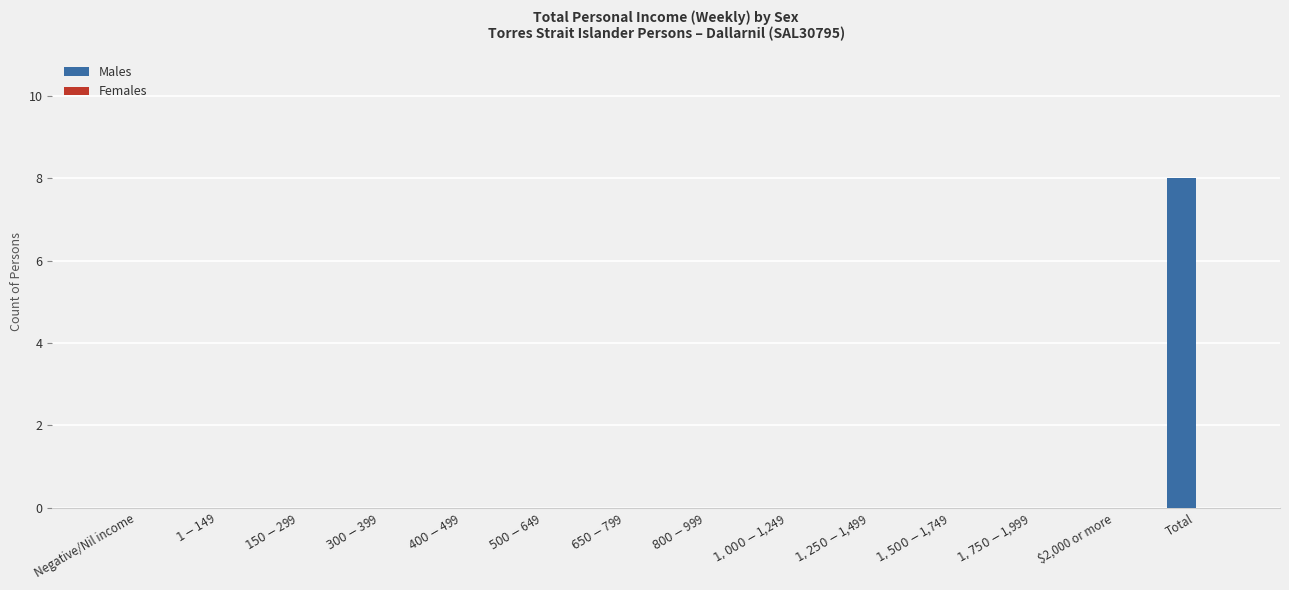

Which label corresponds to the largest value in the chart?

Total